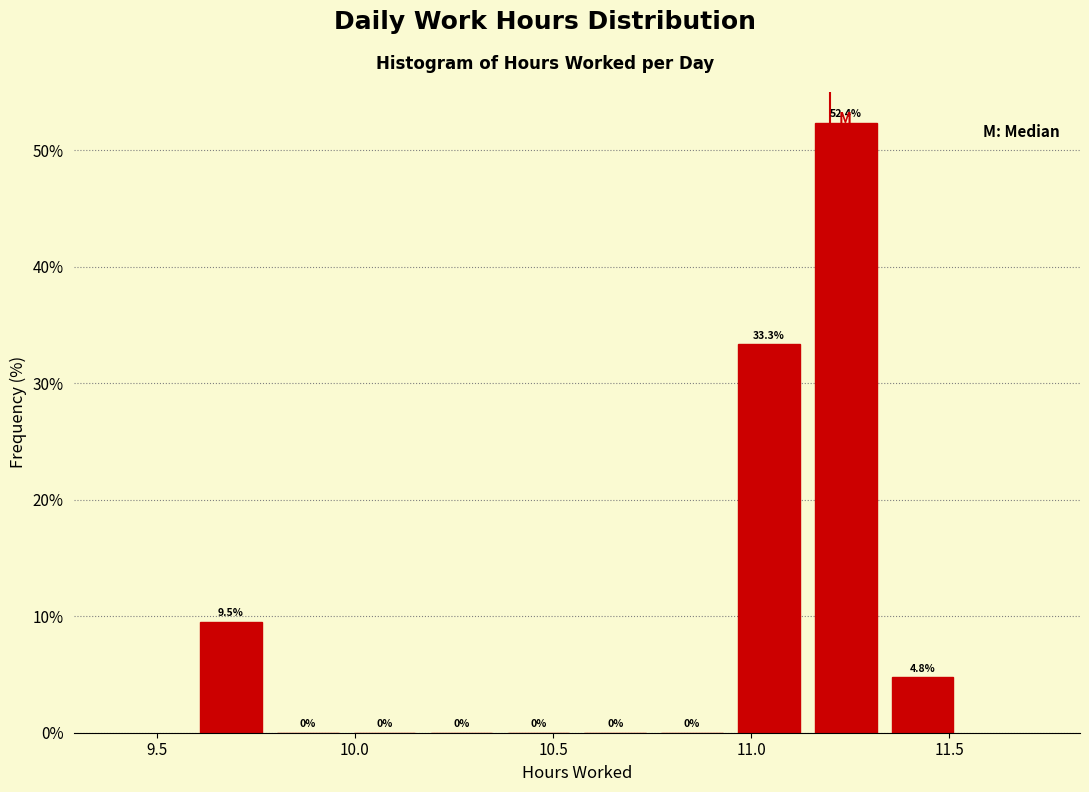

Read against the x-axis, roughly where is the centre of the tallest bar?

11.25